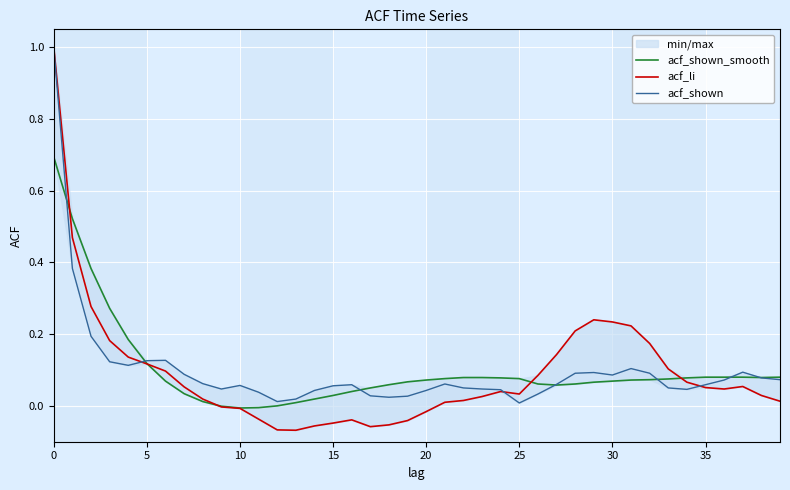

What is the maximum value for acf_li?

1.0